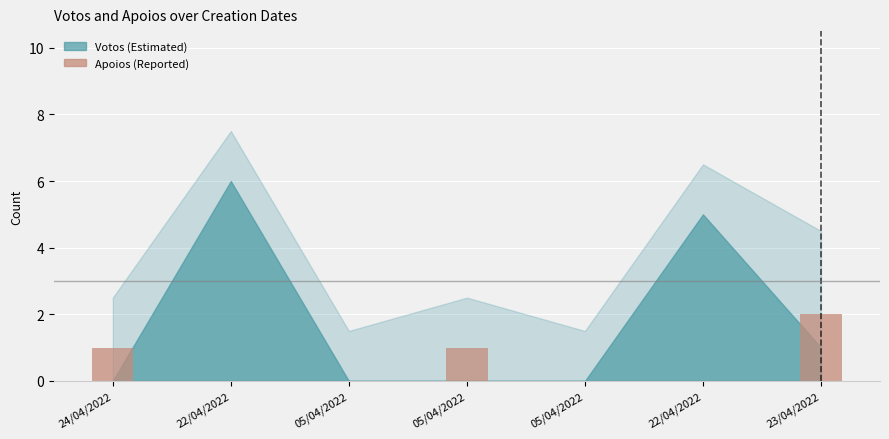

What is the average value?

1